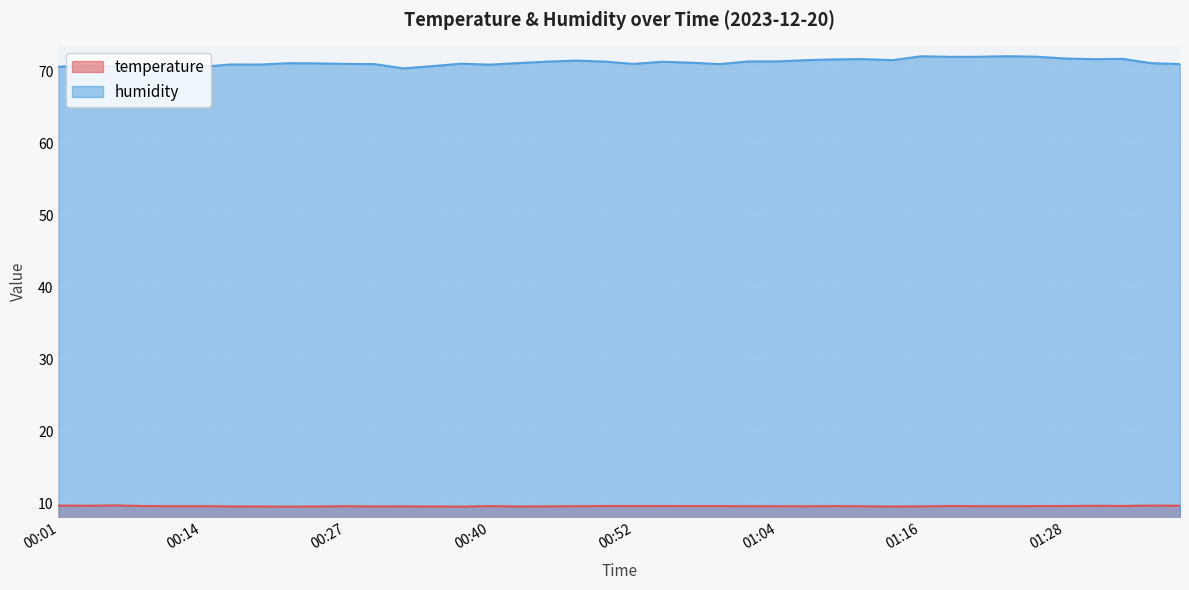

True or false: temperature and humidity cross at least once.

False